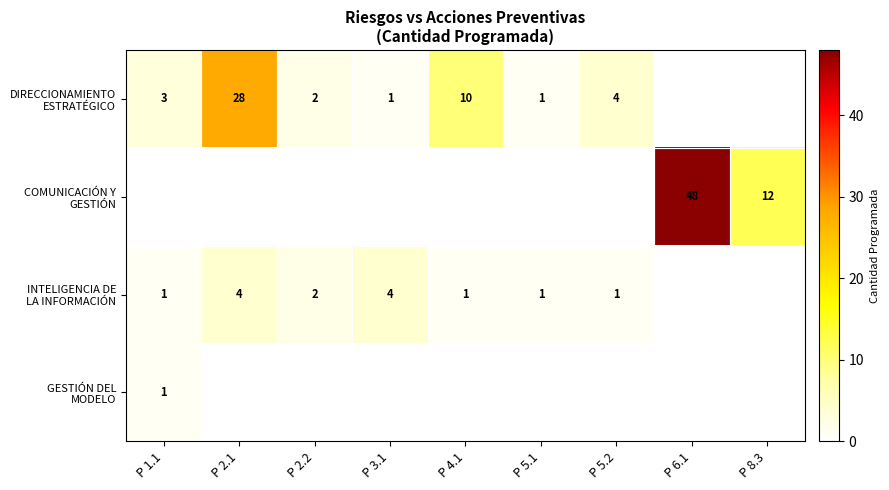

List the labels in order of COMUNICACIÓN Y GESTIÓN value, largest first.

P 6.1, P 8.3, P 1.1, P 2.1, P 2.2, P 3.1, P 4.1, P 5.1, P 5.2